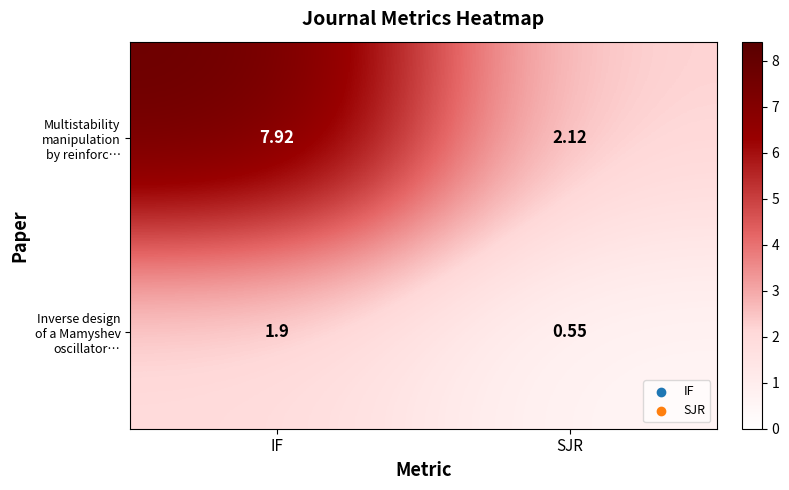

At which category is the sum across all series the highest?

IF